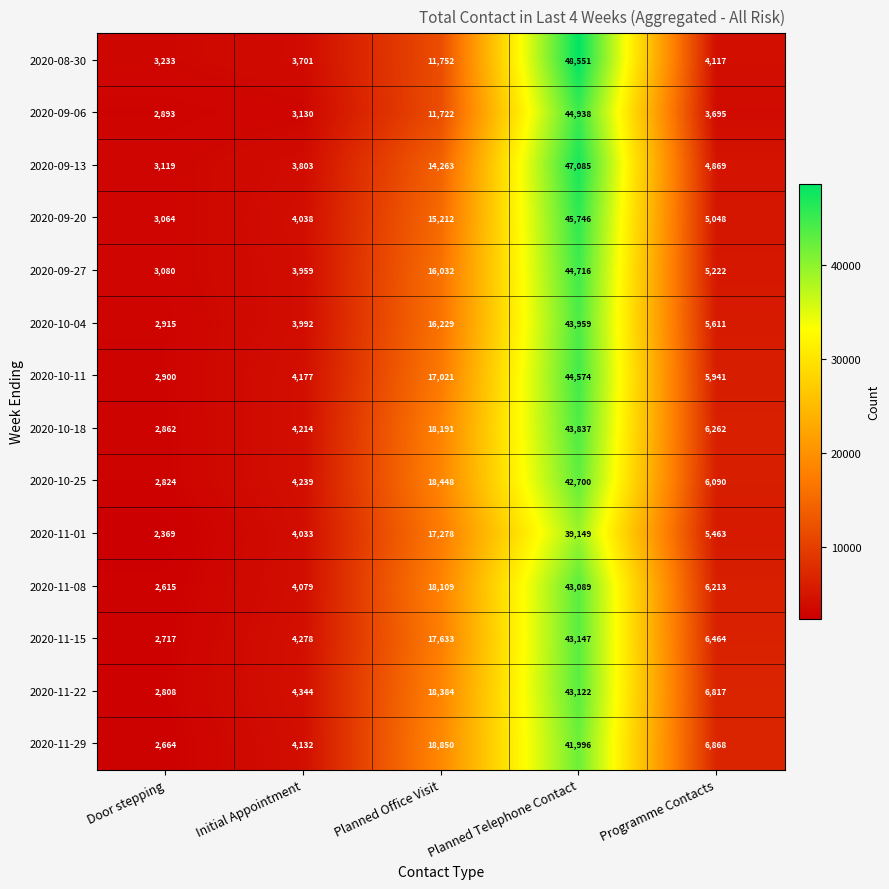

What is the sum of all 2020-09-27 values?

73009